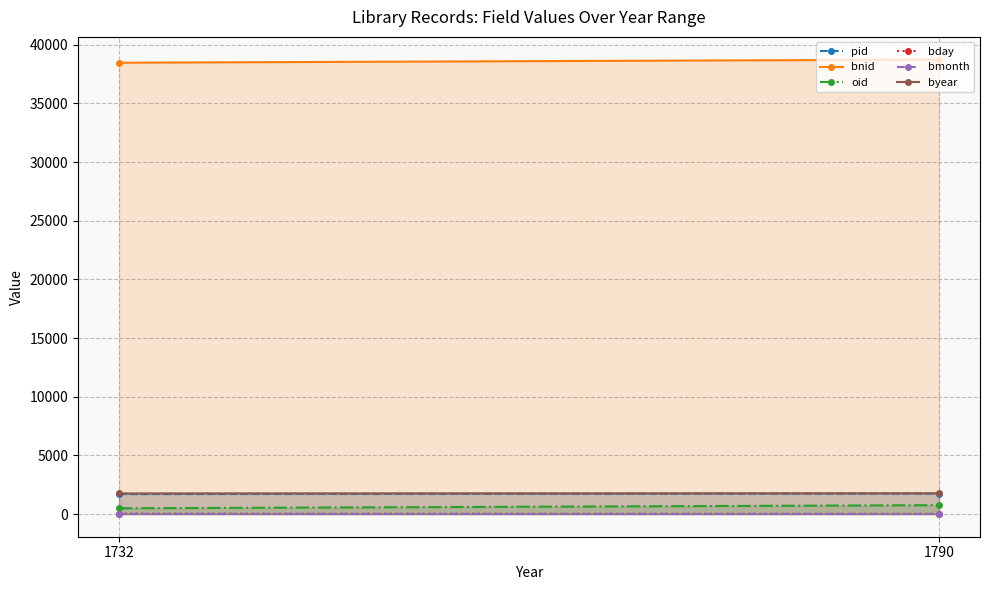

What is the difference between the bnid values at 1790 and 1732?

265